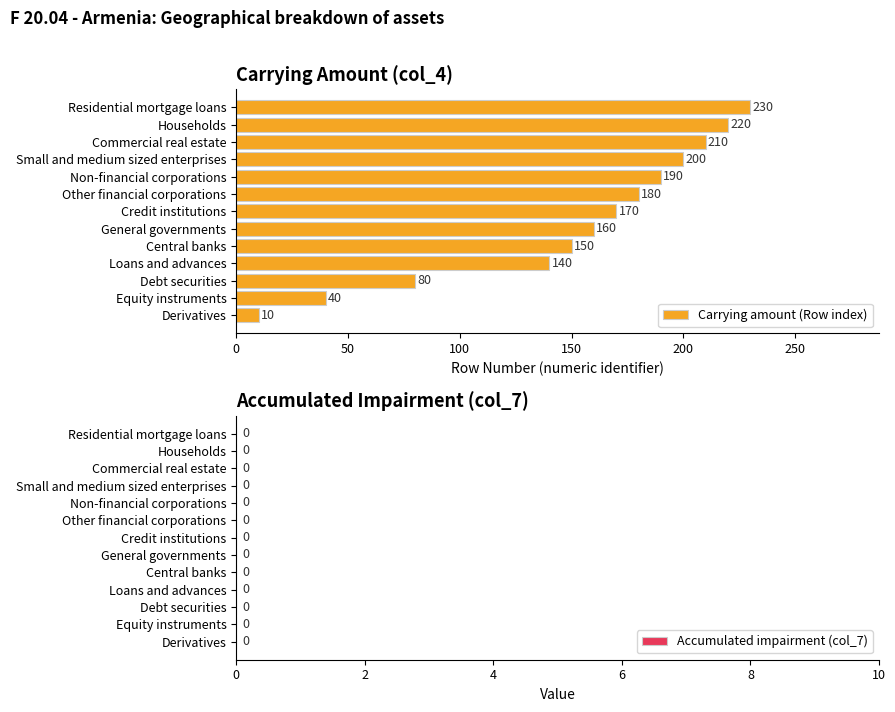

List the labels in order of value, smallest first.

Derivatives, Equity instruments, Debt securities, Loans and advances, Central banks, General governments, Credit institutions, Other financial corporations, Non-financial corporations, Small and medium sized enterprises, Commercial real estate, Households, Residential mortgage loans